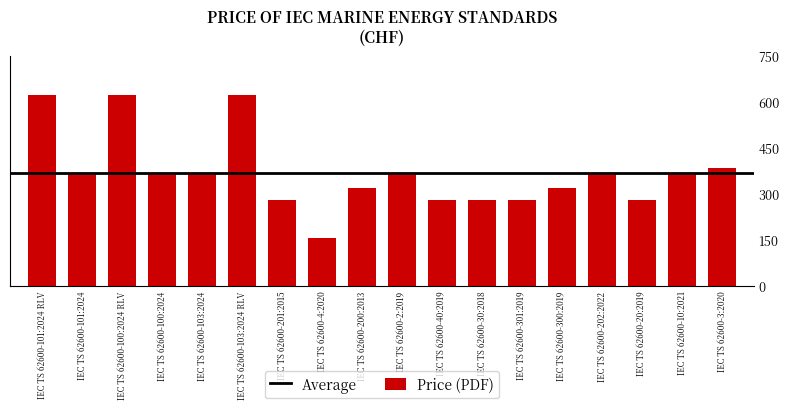

The value at IEC TS 62600-301:2019 is 280. True or false?

True